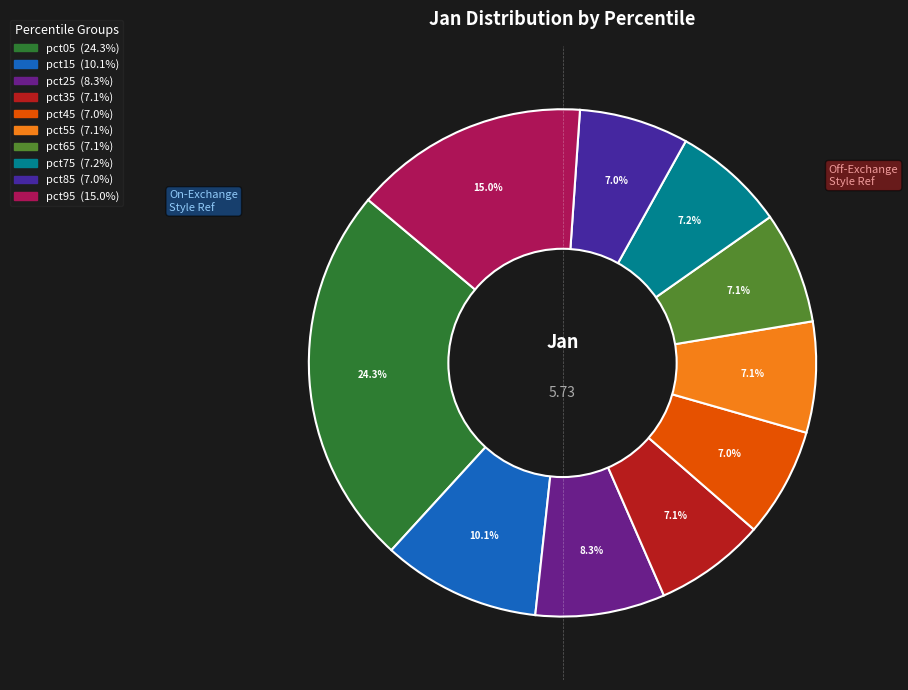

How much of the chart is everything except pct85?

93.0%